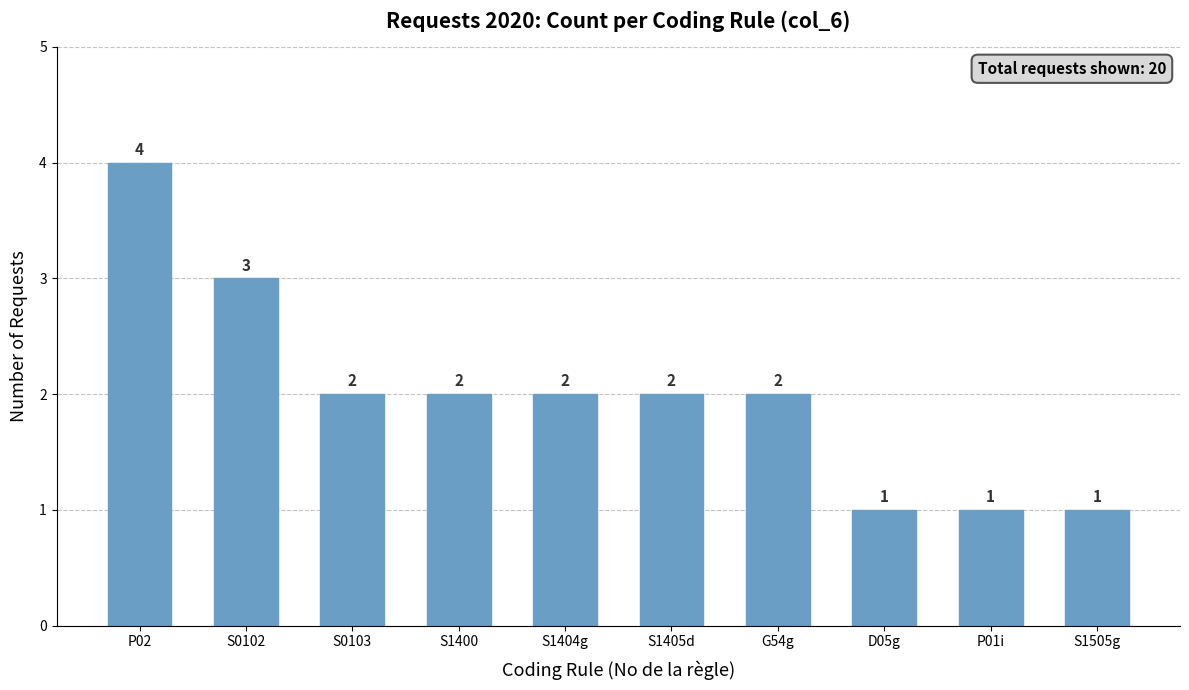

What is the label of the 1st bar from the left?

P02